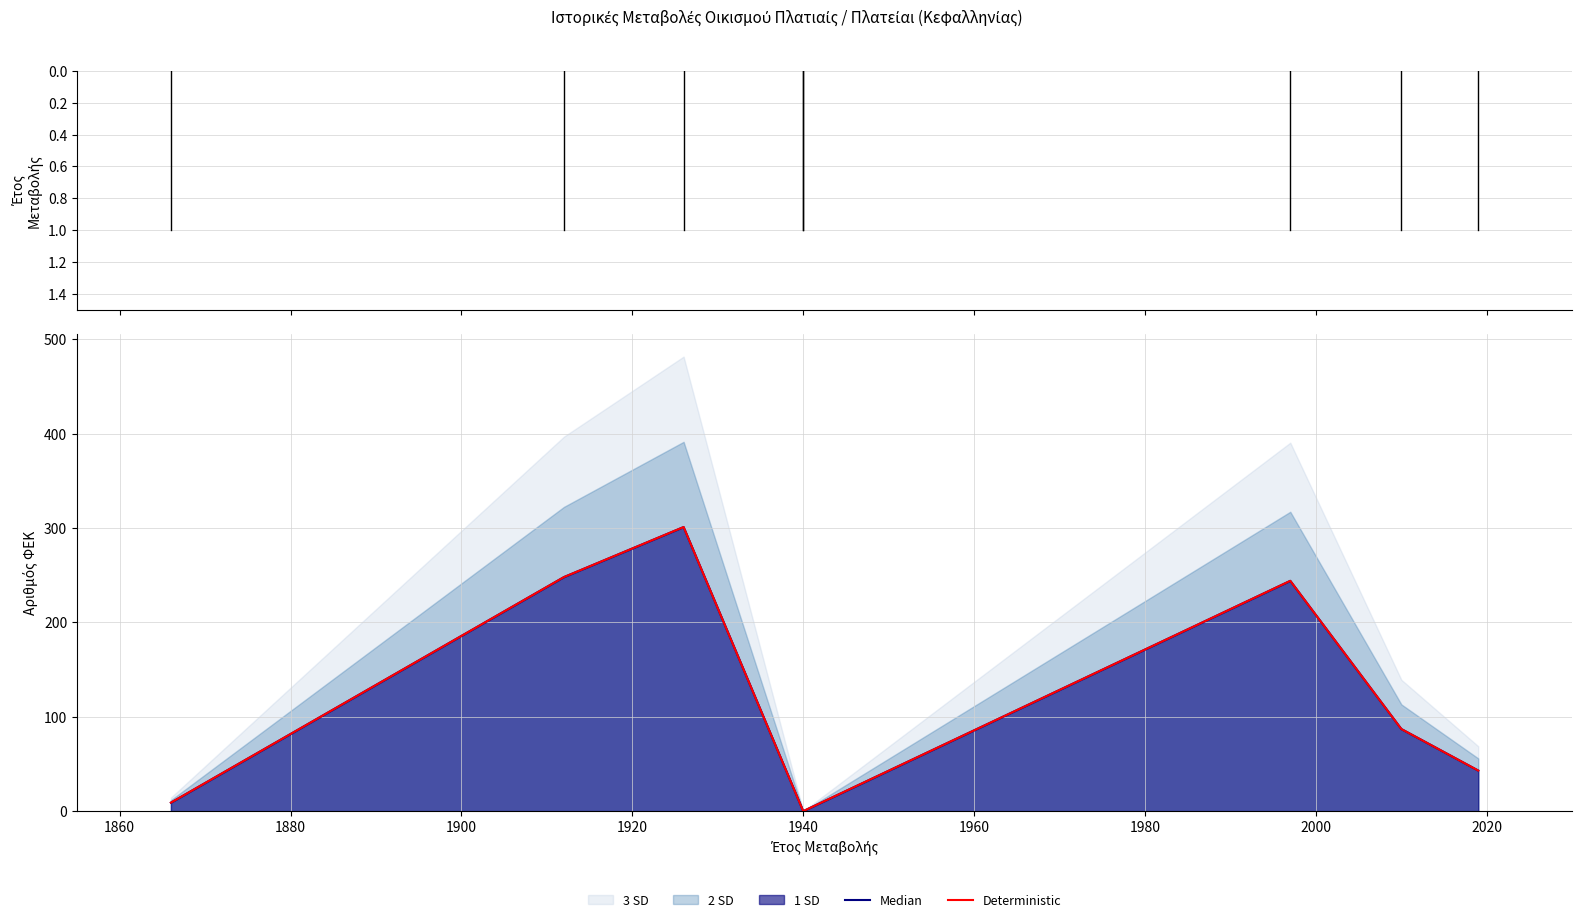

Is it true that Median equals 359 at 1940?

False